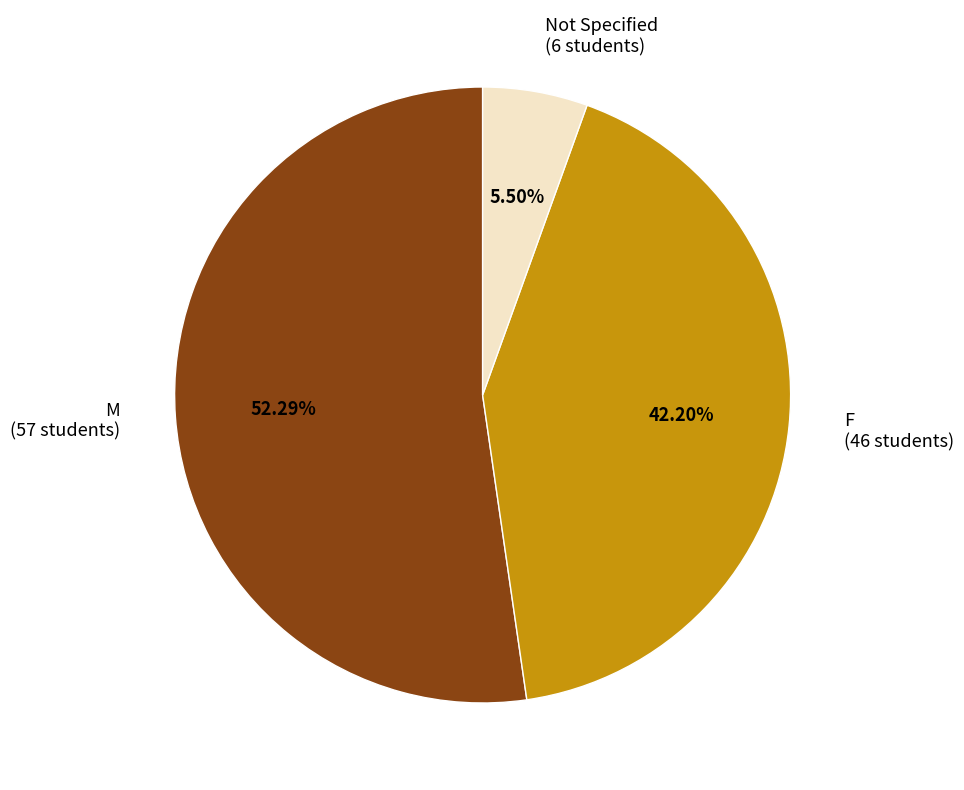

Rank the categories by value from lowest to highest.

Not Specified (6 students), F (46 students), M (57 students)